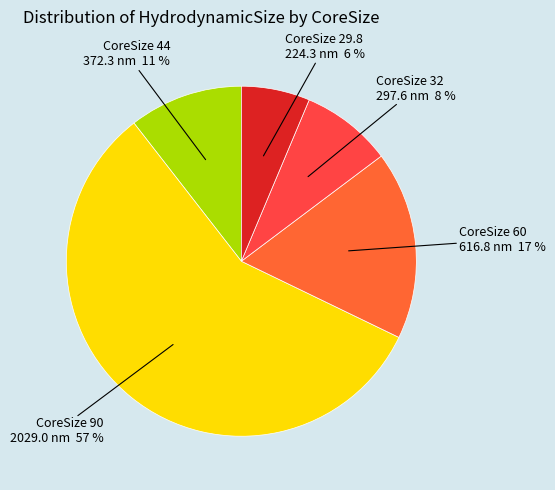

How many segments does this pie chart have?

5